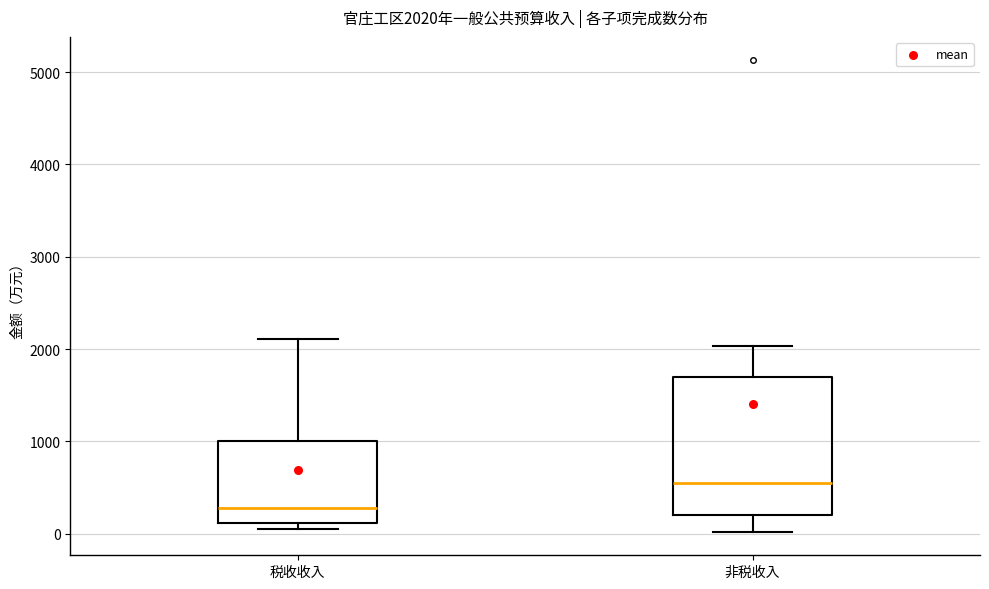

Which box is the tallest, from its lower edge to its upper edge?

非税收入